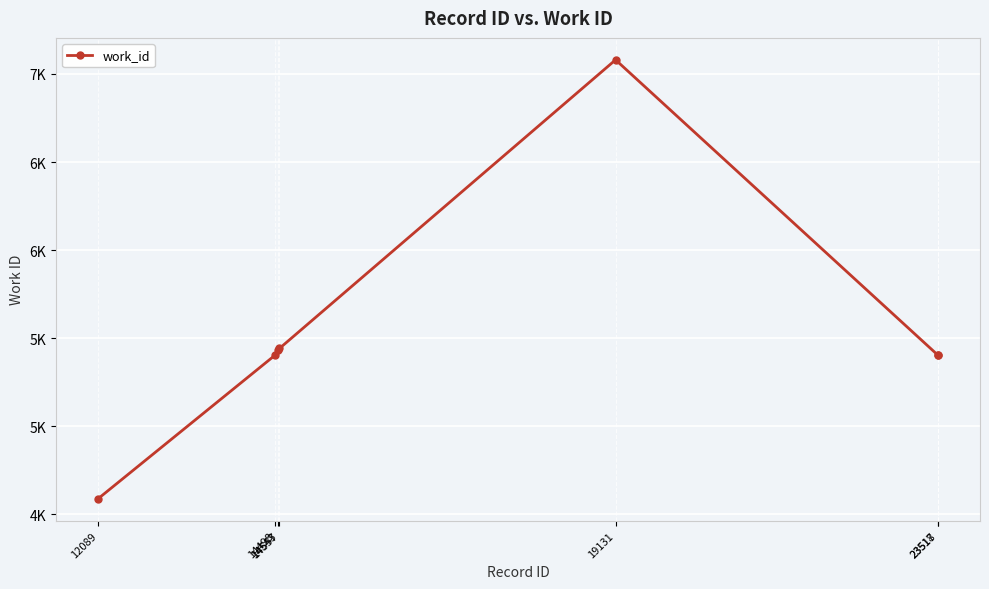

What is the value of the 4th point from the left?

5442